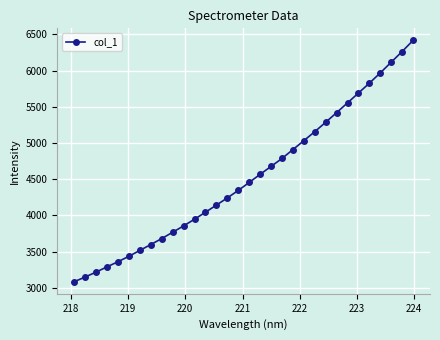

What is the smallest value displayed?

3084.8